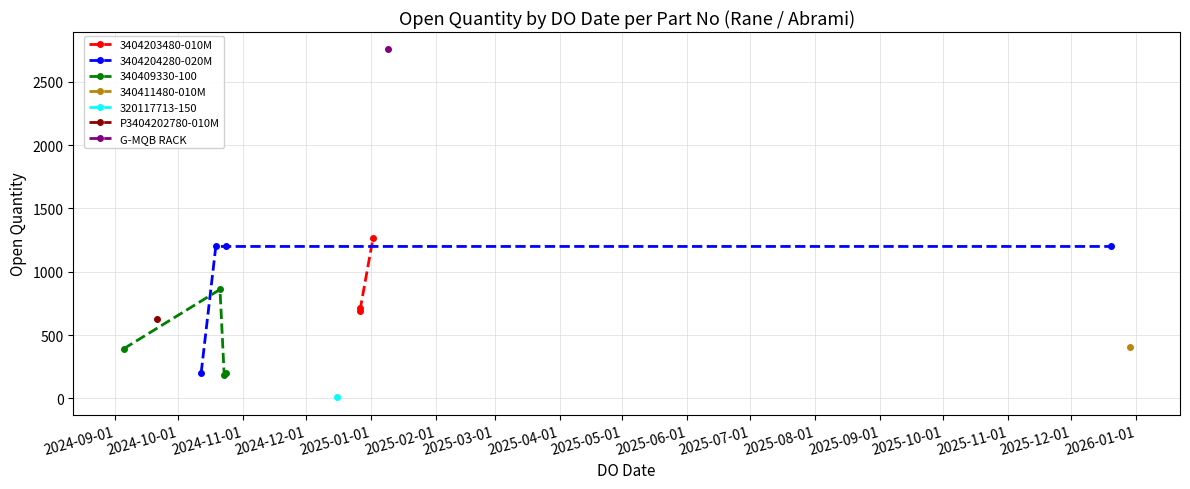

Where is the first local maximum?

02/01/2025